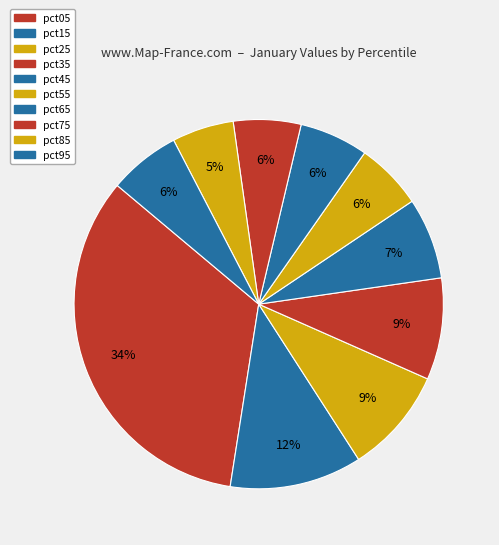

What percentage is the pct35 slice, to the nearest percent?

9%